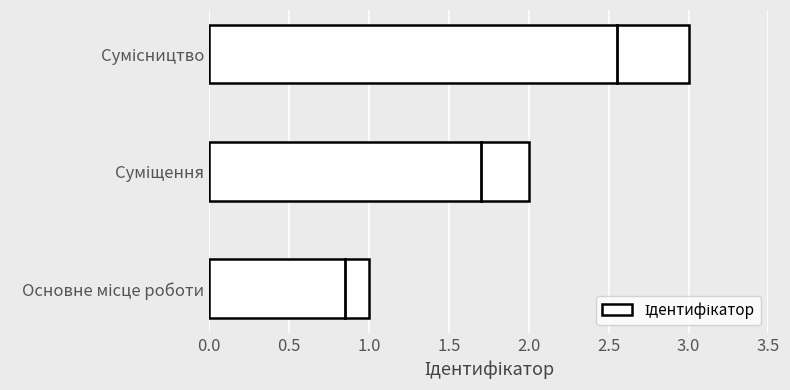

What is the maximum value shown in the chart?

3